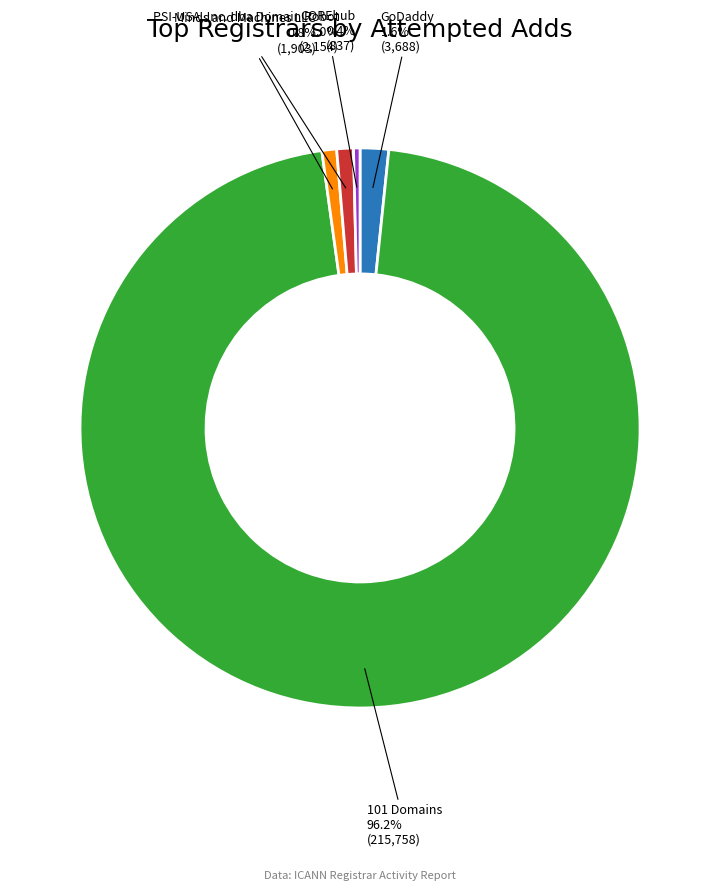

Is there a majority slice in this chart?

Yes